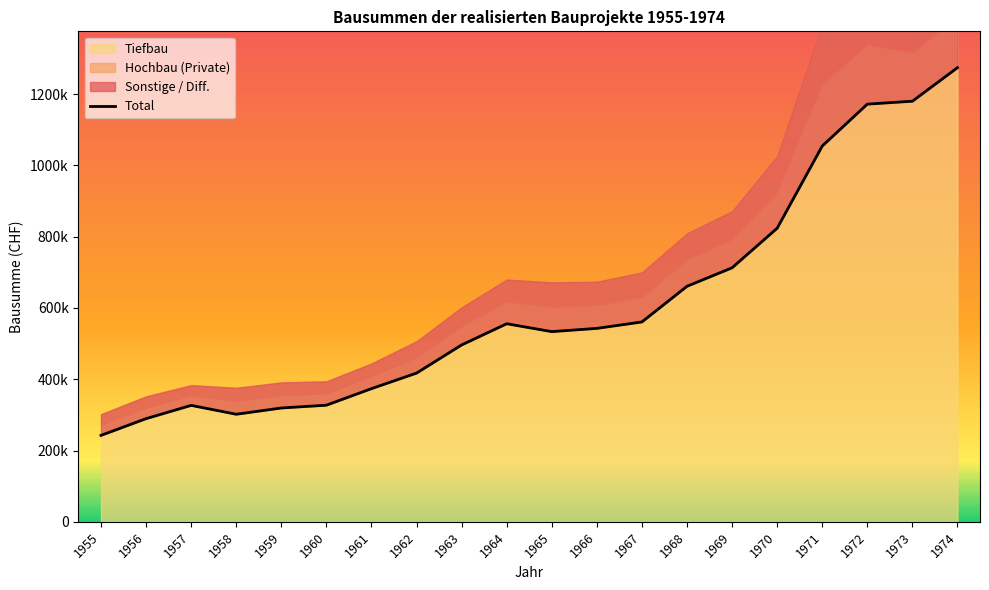

Which has a higher value, 1974 or 1955?

1974